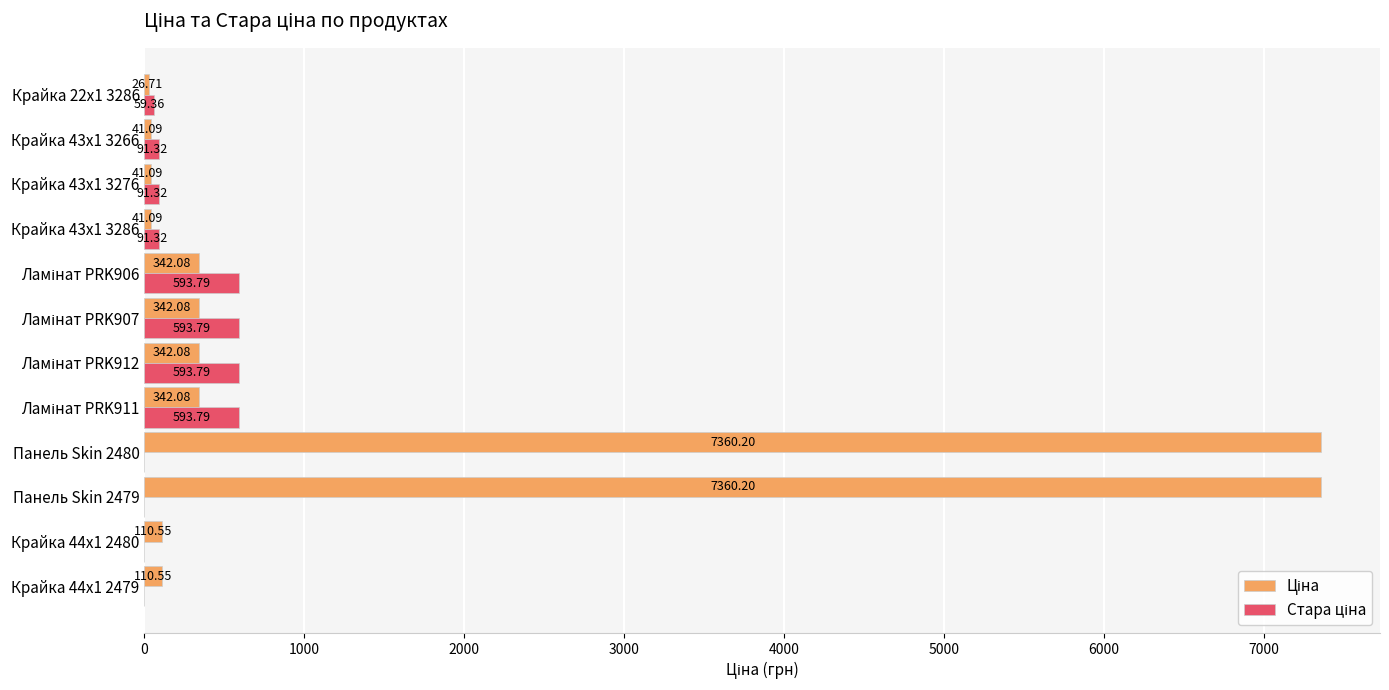

Count the number of data series in this chart.

2